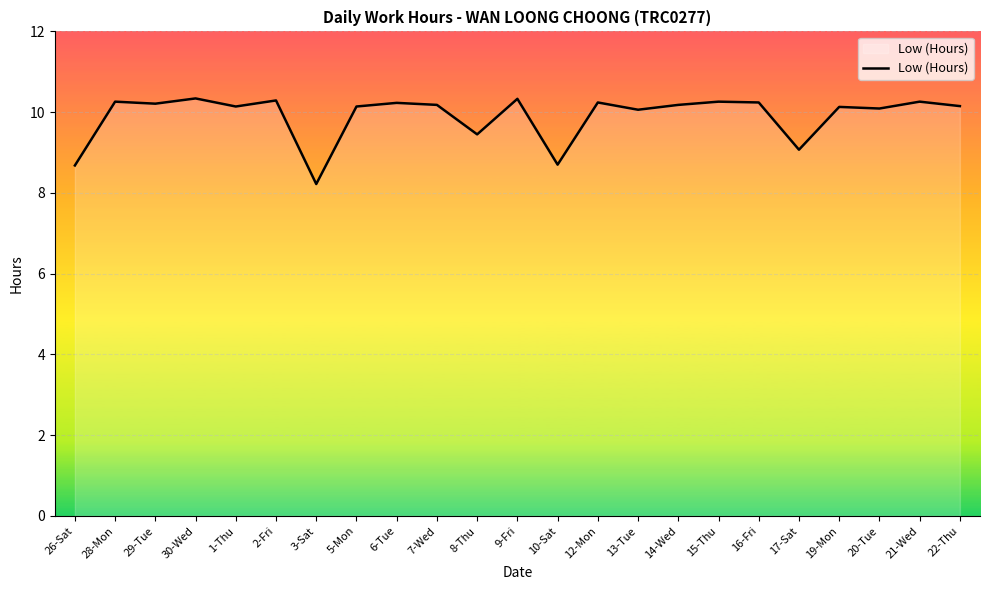

Where does the data first go above 10?

28-Mon